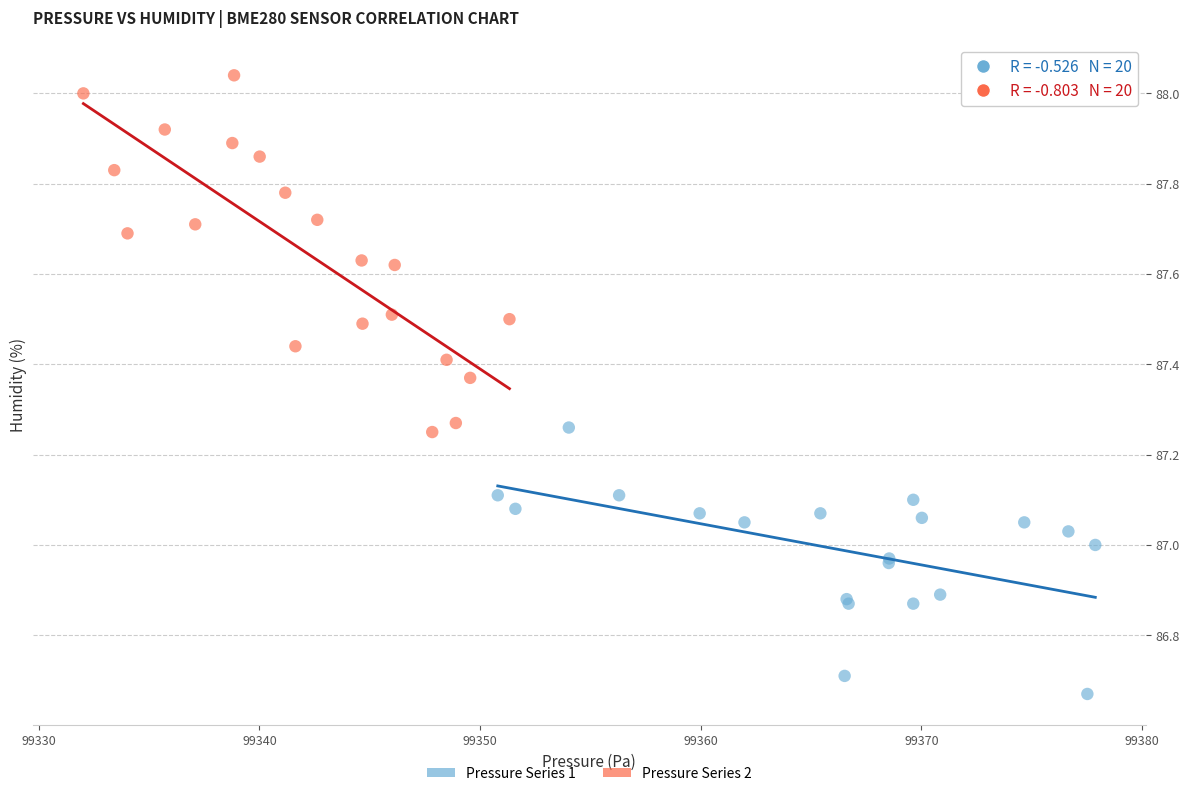

Which series has the largest Y range (max minus min)?

Pressure Series 2